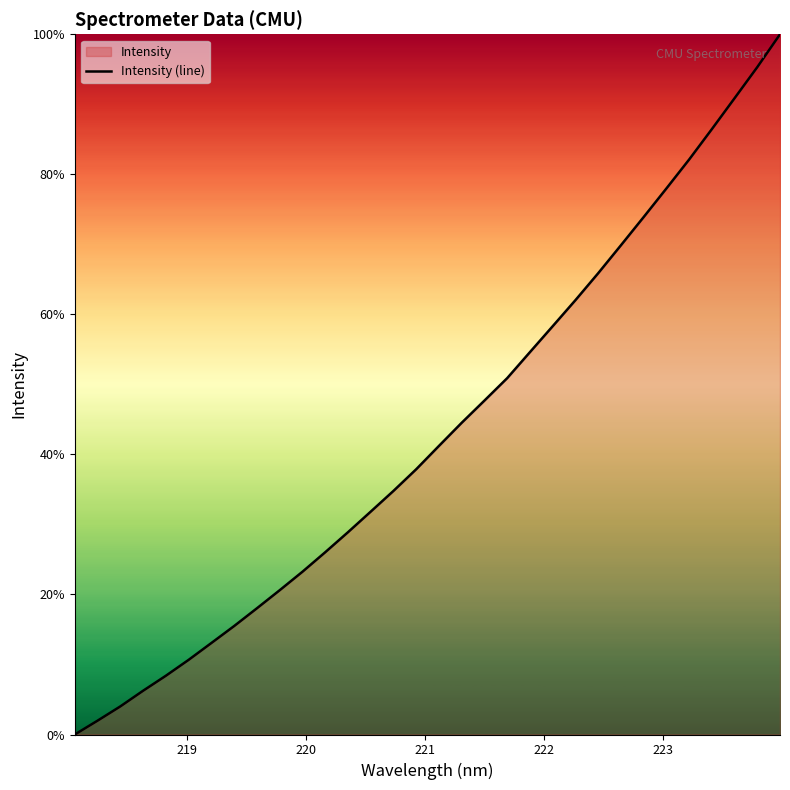

What is the maximum value shown in the chart?

100.0